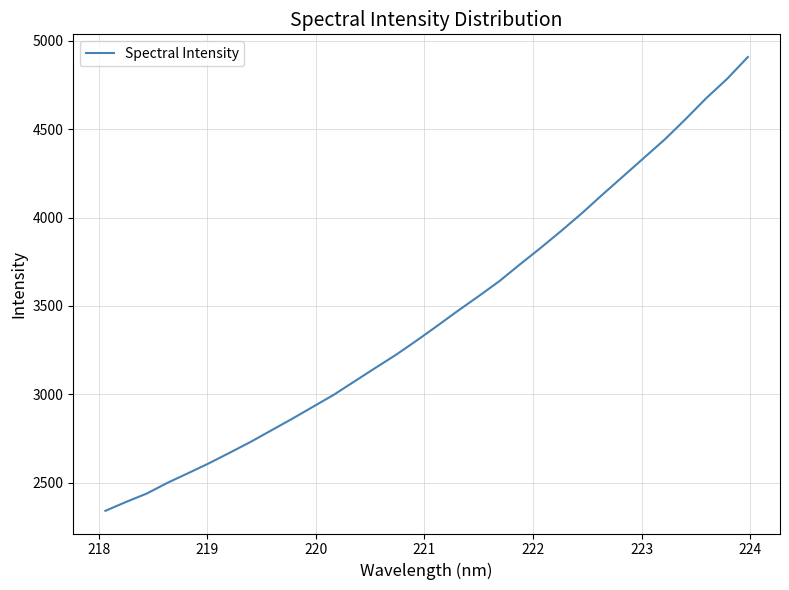

What is the maximum value shown in the chart?

4908.5